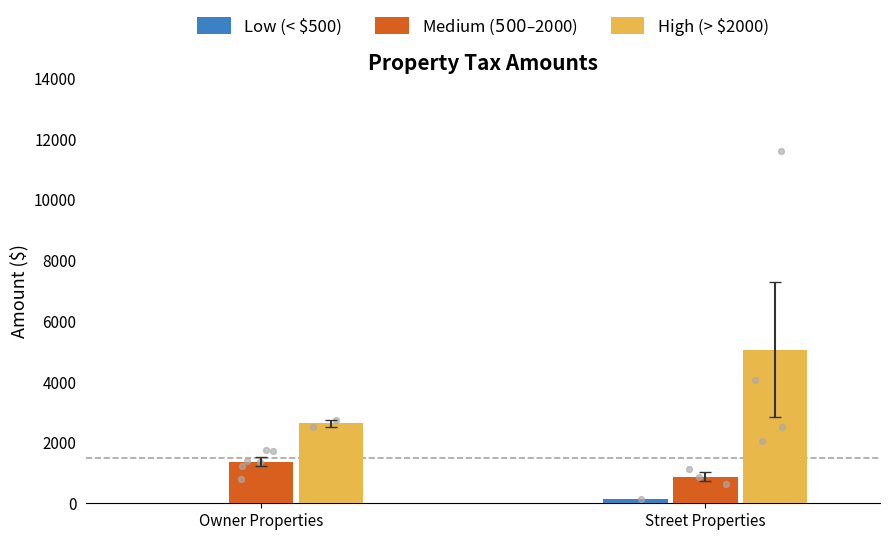

What is the total value across all series at Street Properties?

6085.1